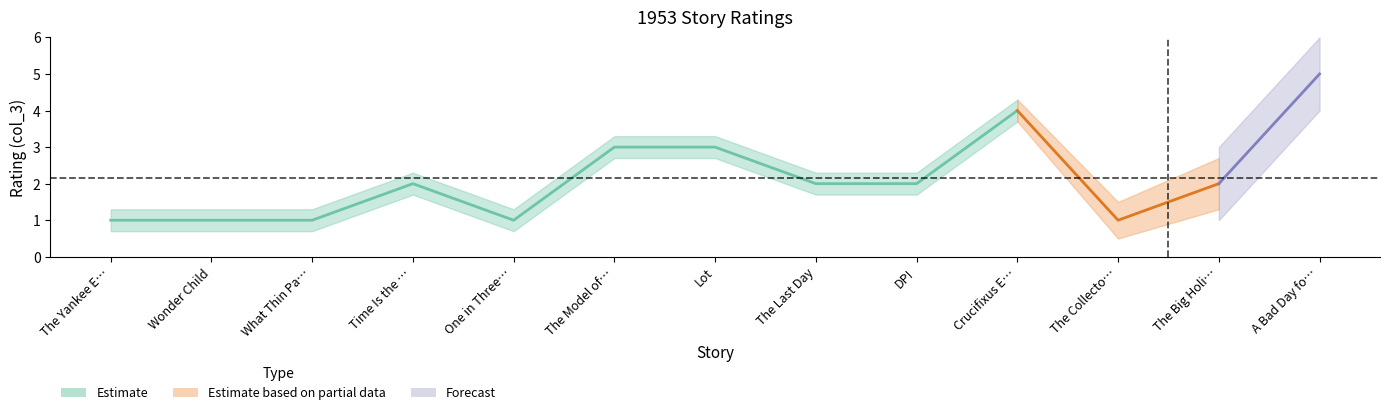

Where is the first local minimum?

One in Three Hundred